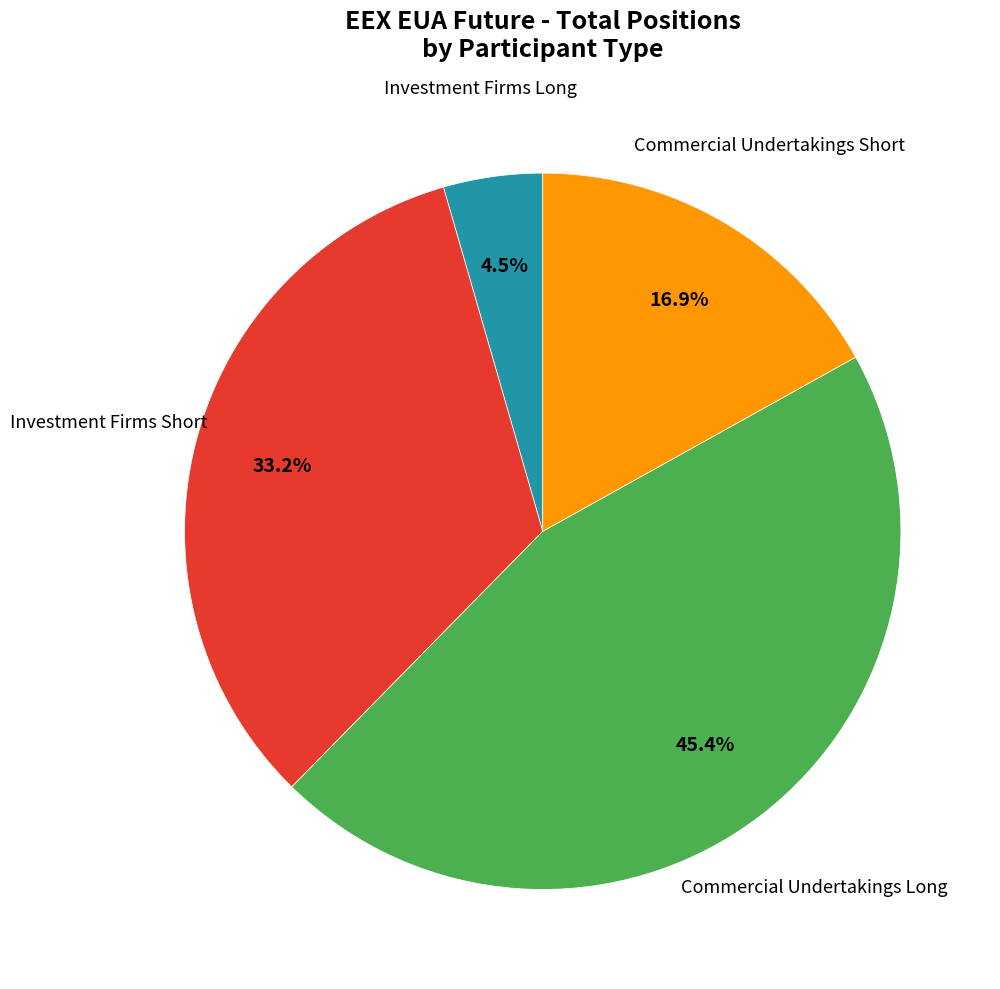

Count the number of slices in the pie.

4